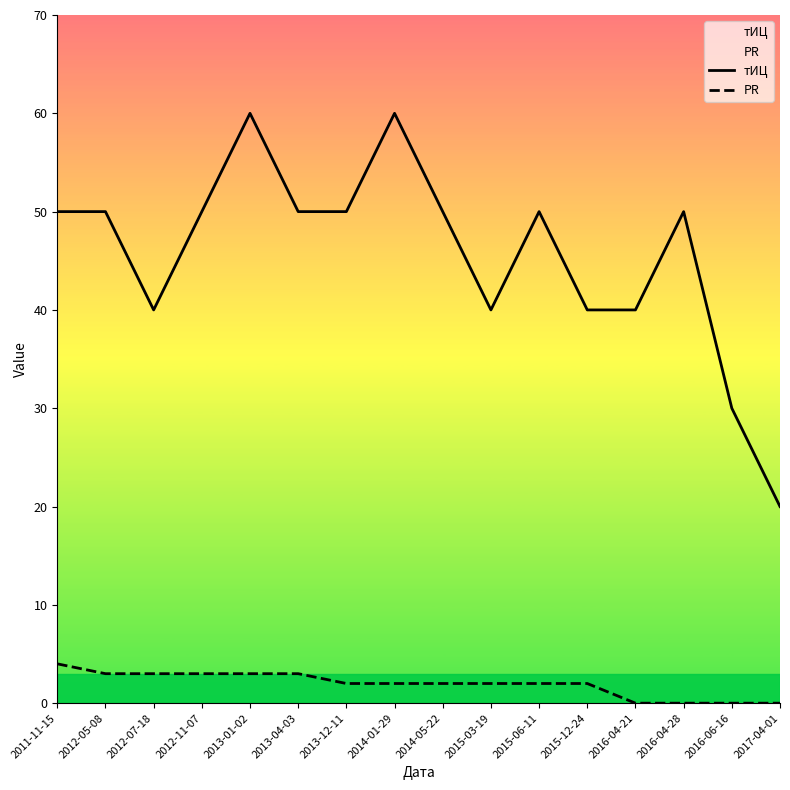

Rank the categories by PR value from highest to lowest.

2011-11-15, 2012-05-08, 2012-07-18, 2012-11-07, 2013-01-02, 2013-04-03, 2013-12-11, 2014-01-29, 2014-05-22, 2015-03-19, 2015-06-11, 2015-12-24, 2016-04-21, 2016-04-28, 2016-06-16, 2017-04-01